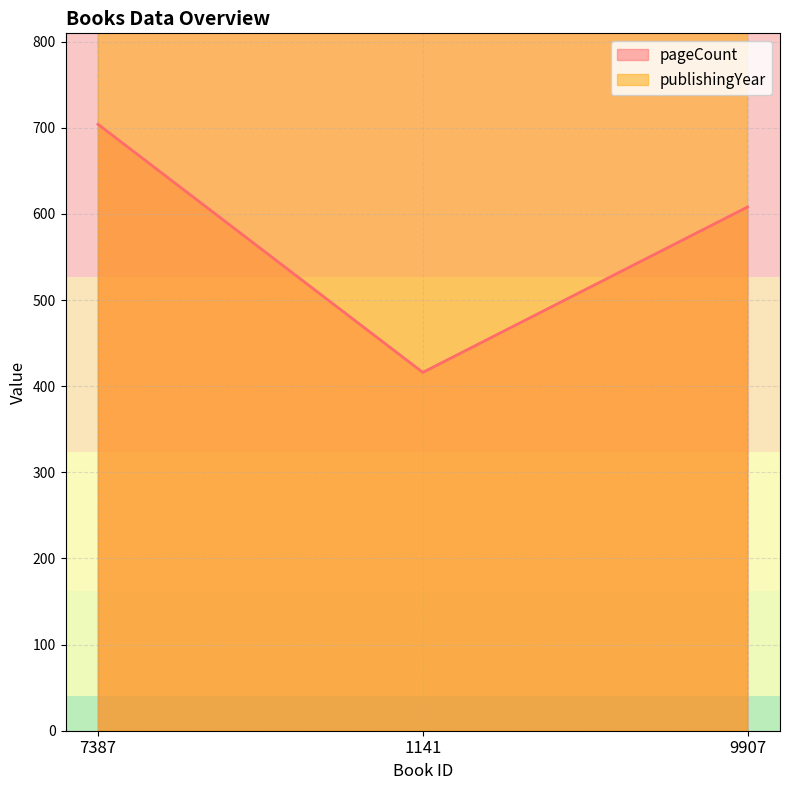

Reading left to right, transcribe all the data shown in this chart.

pageCount: 704	416	608
publishingYear: 2004	2002	2003